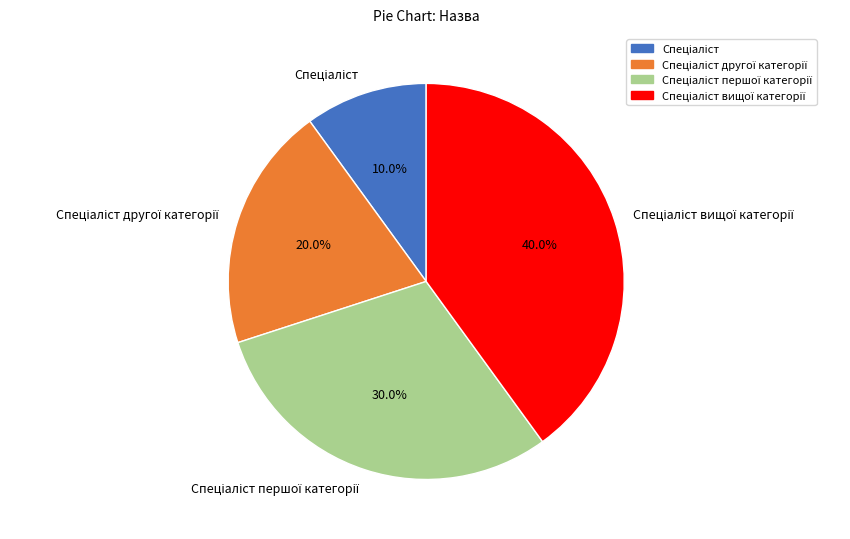

Does any single category account for the majority?

No